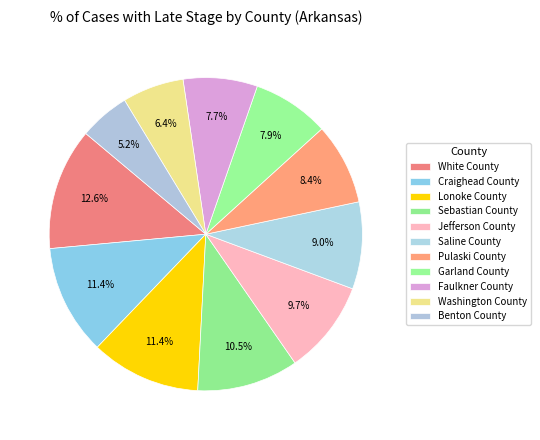

How many slices are in this pie chart?

11